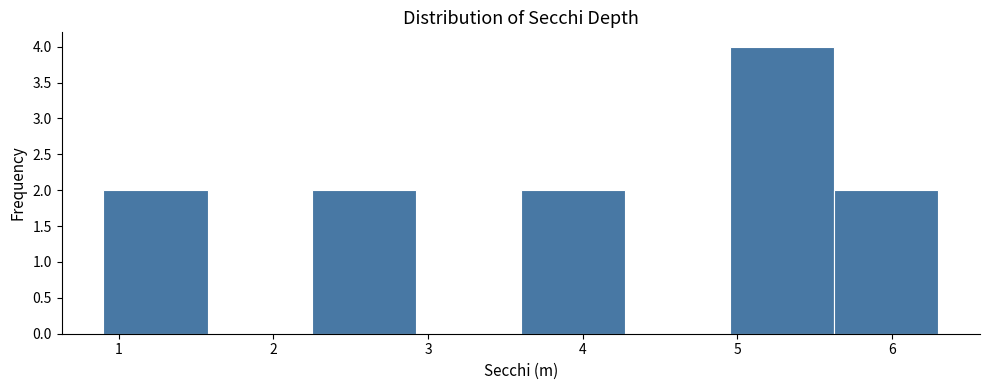

How tall is the bar that spans 2.3 to 2.9 on the x-axis? Neither the bar edges nor the heights are printed on the chart, so give them approximately, as read against the axes.

2